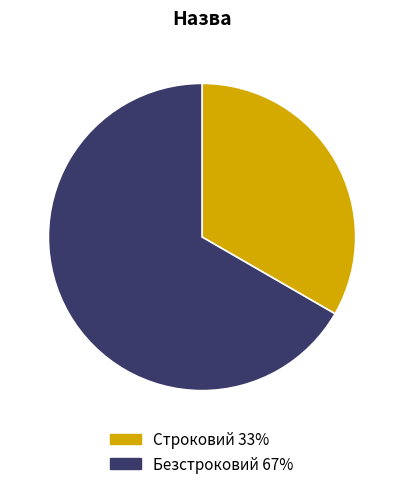

Rank the categories by value from lowest to highest.

Строковий, Безстроковий